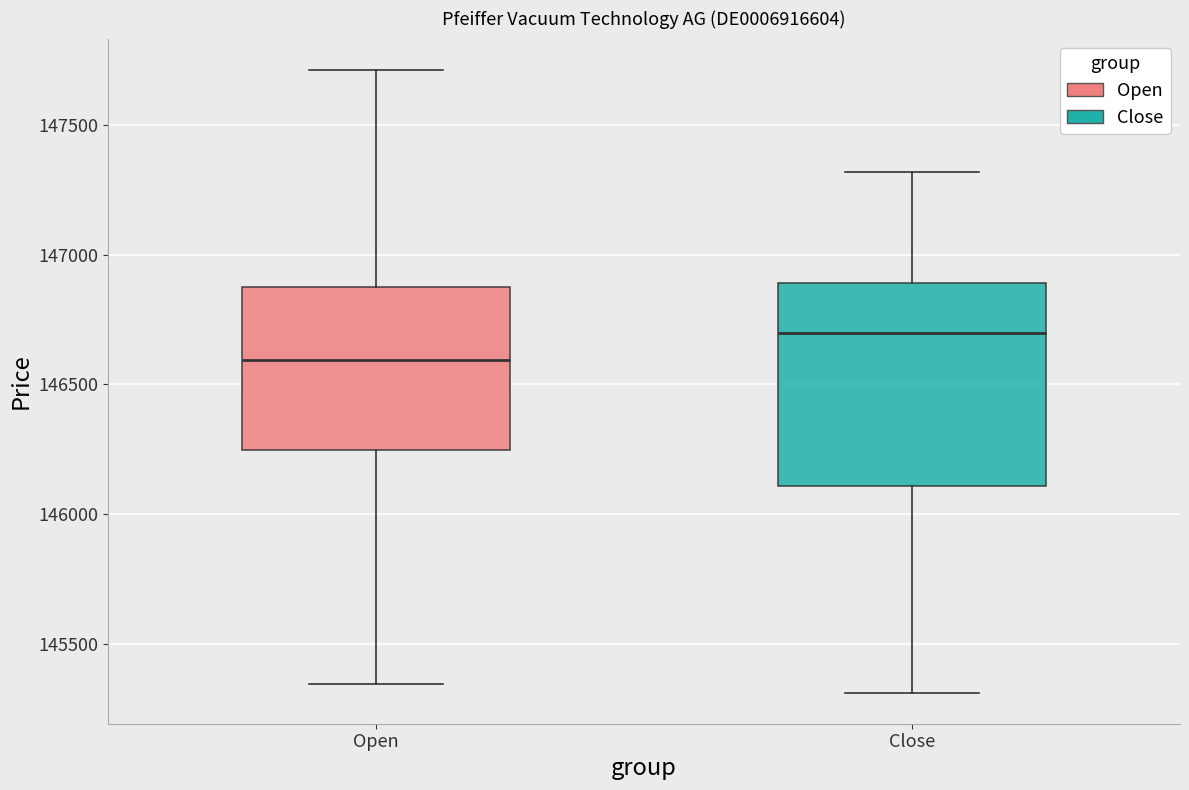

Reading left to right, read every box against the y-axis: the position of its median line, the range the box covers, and the ends of its whiskers. The values are not printed on the chart, so give them approximately, as read against the axis.

Open: median 146600, box 146250 to 146850, whiskers 145350 to 147700
Close: median 146700, box 146100 to 146900, whiskers 145300 to 147300